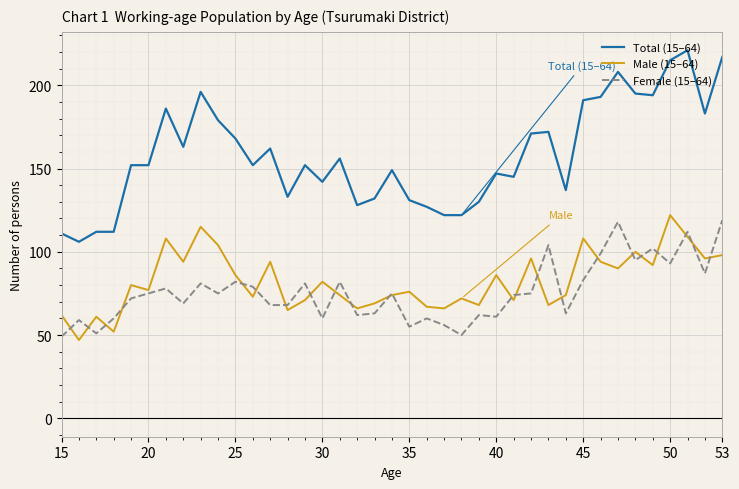

At how many categories does at least one series exceed 174?

12